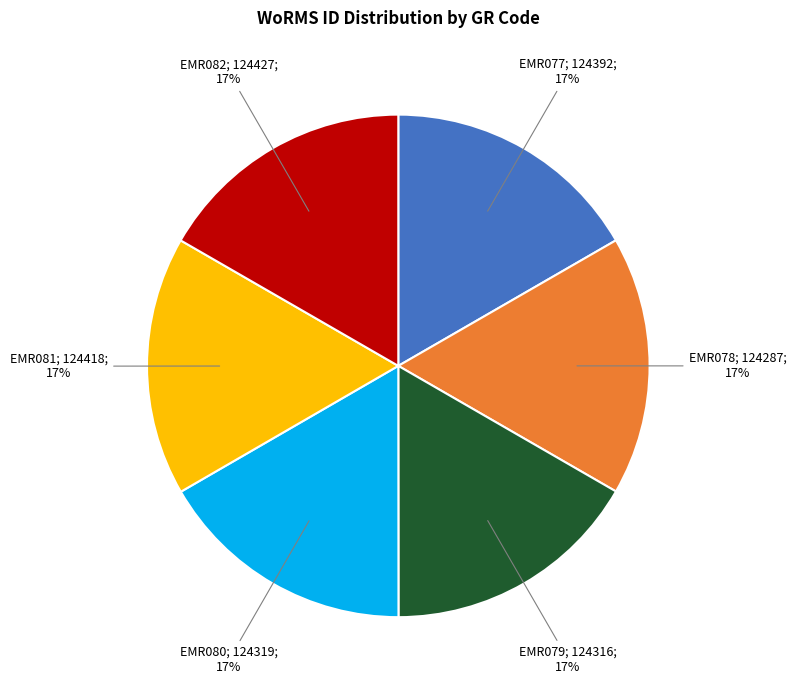

To the nearest percent, what is the average slice percentage?

17%